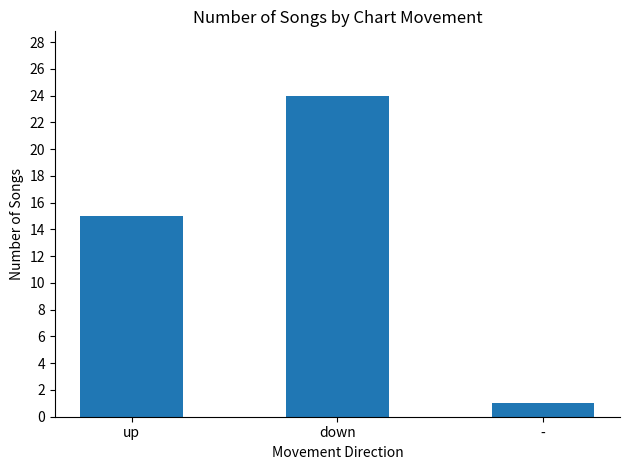

Are the bars horizontal?

No